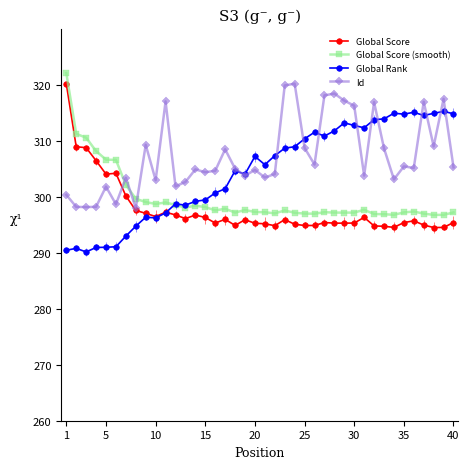

What is the maximum value for Global Score (smooth)?

322.1